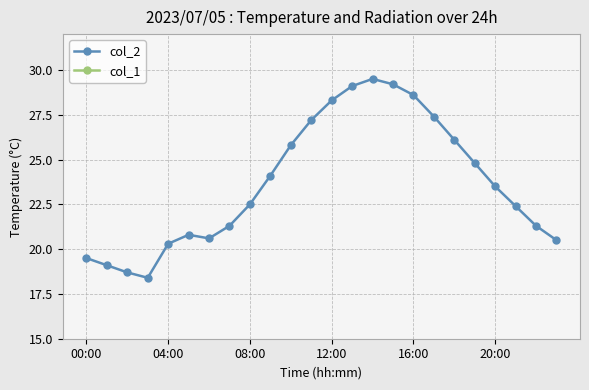

What is the sum of all col_1 values?

15.4